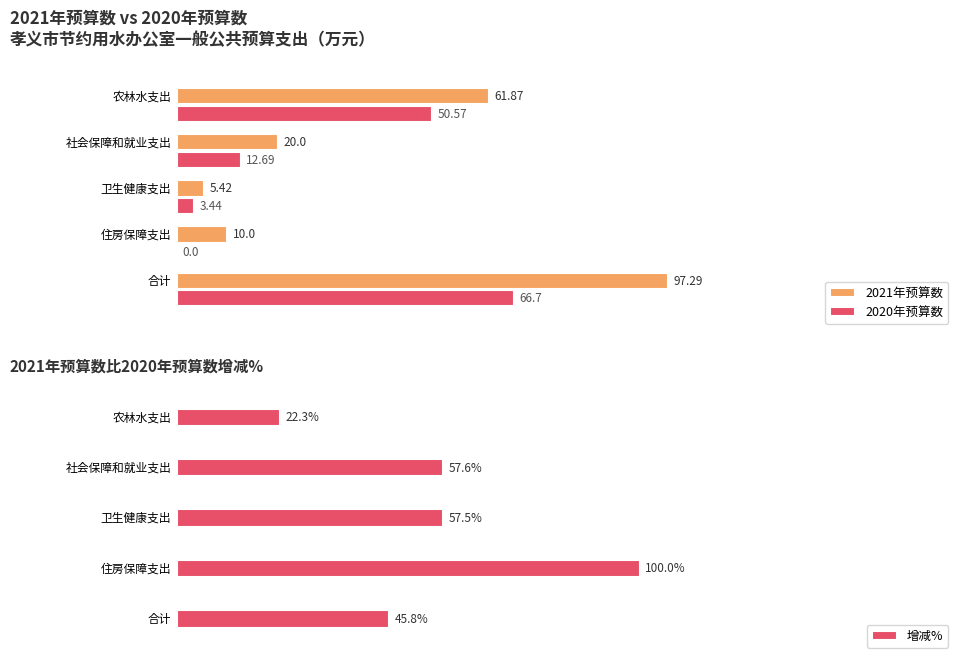

What is the difference between the 2020年预算数 values at 卫生健康支出 and 农林水支出?

47.1